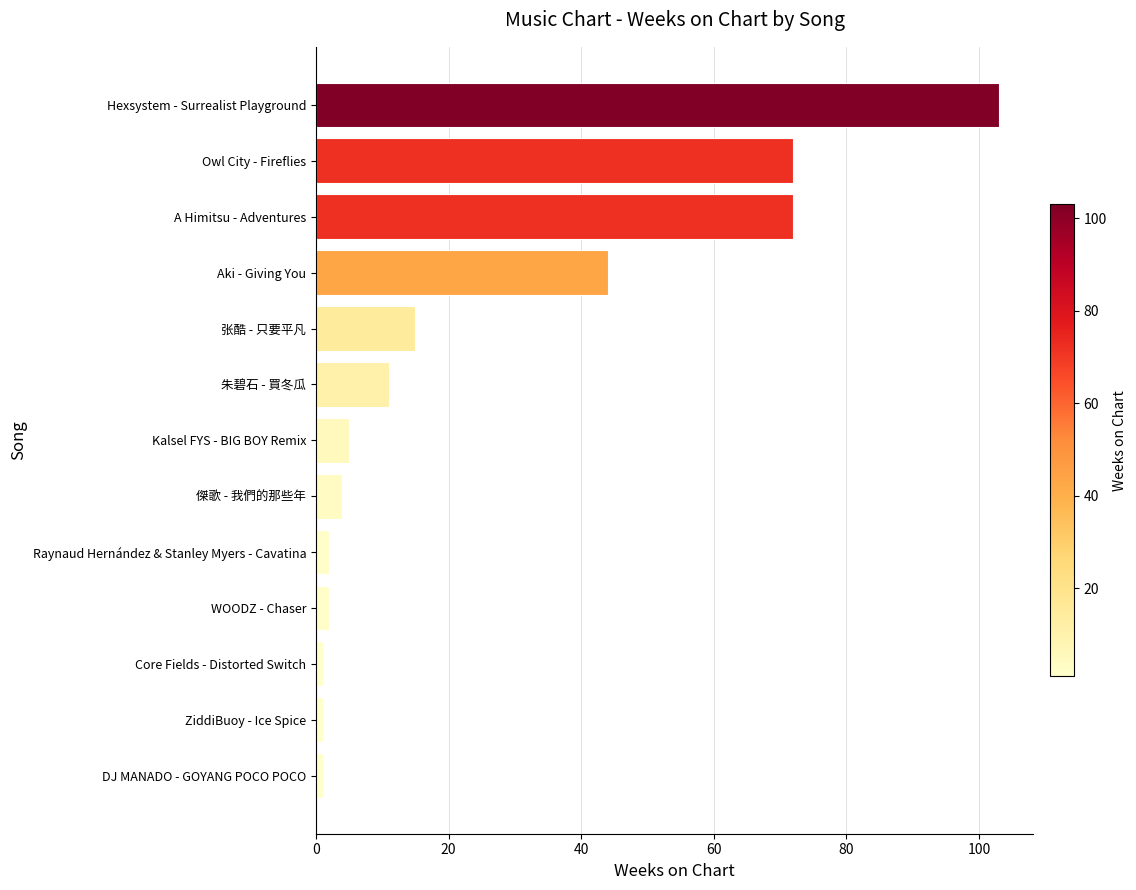

What is the maximum value shown in the chart?

103